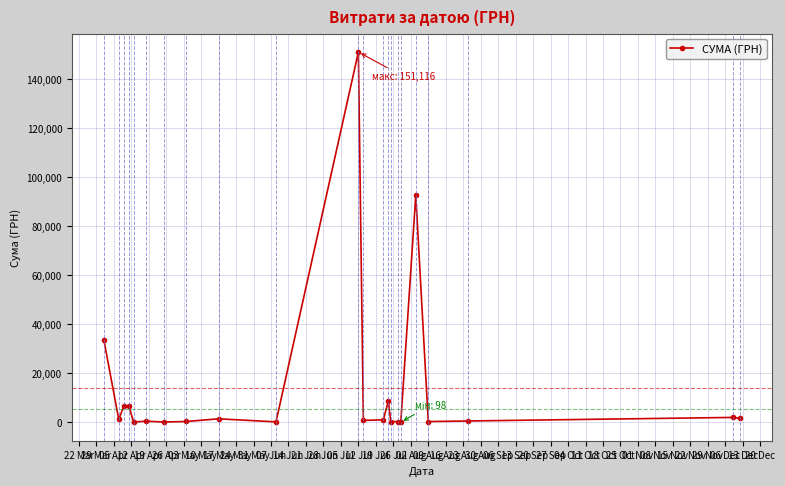

True or false: there are more than 1 points higher than both neighbors.

True